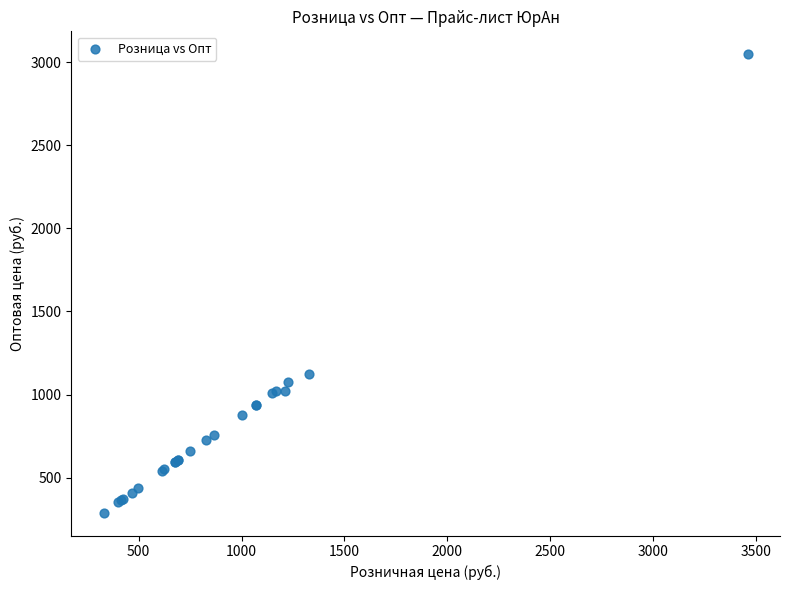

What Y value in the scatter plot is closest to 1668?

1122